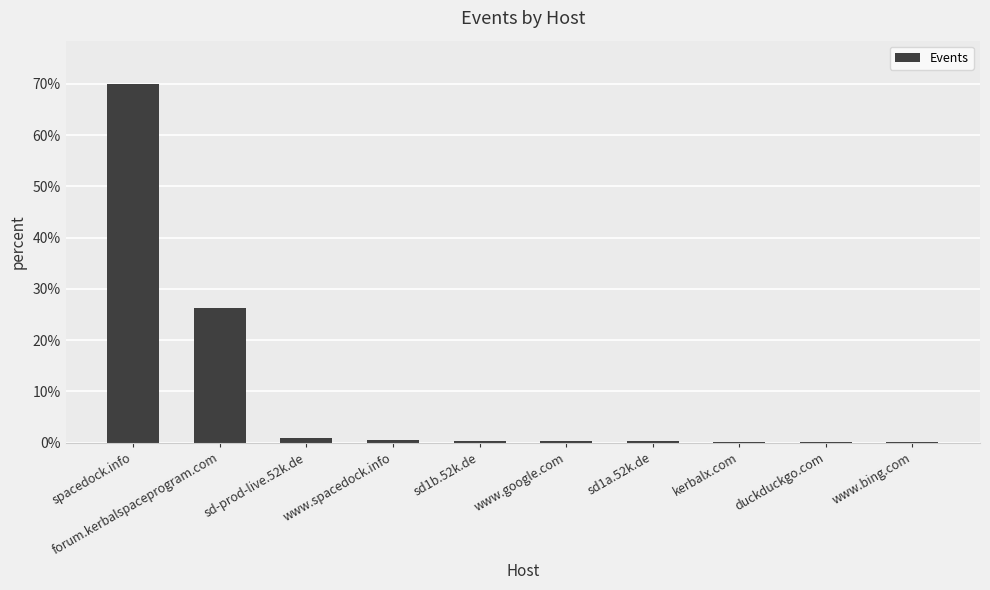

The chart shows a value of 1.0 at sd-prod-live.52k.de. True or false?

True